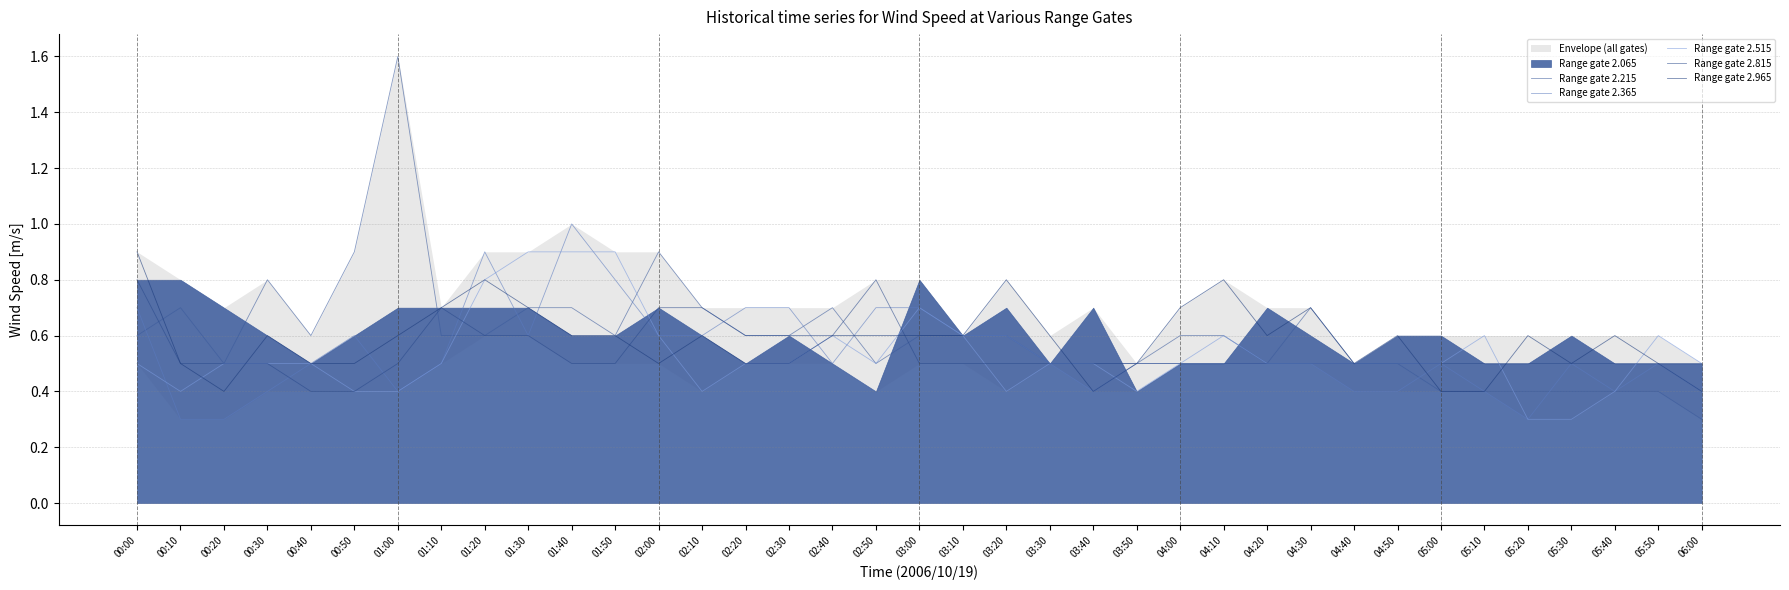

What is the value of the Range gate 2.965 point at the 24th from the left?

0.5